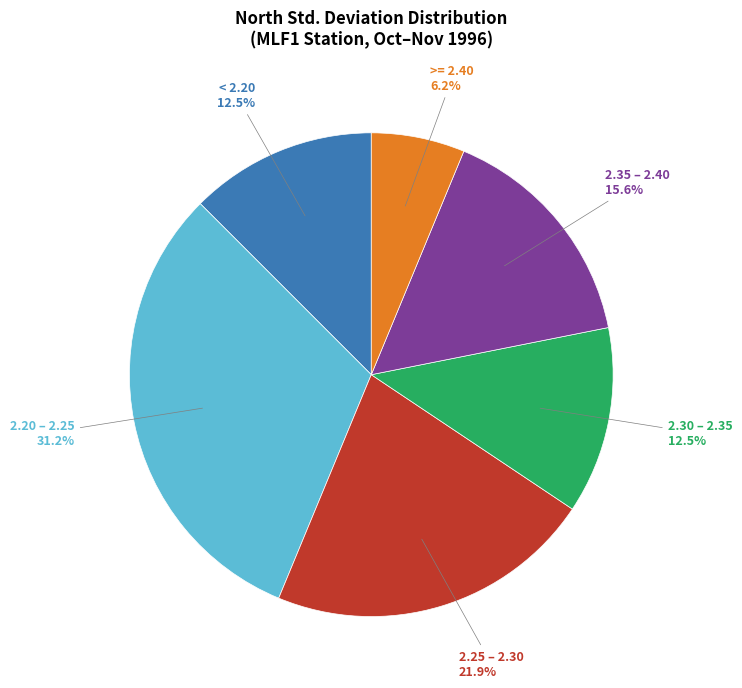

Does any single category account for the majority?

No